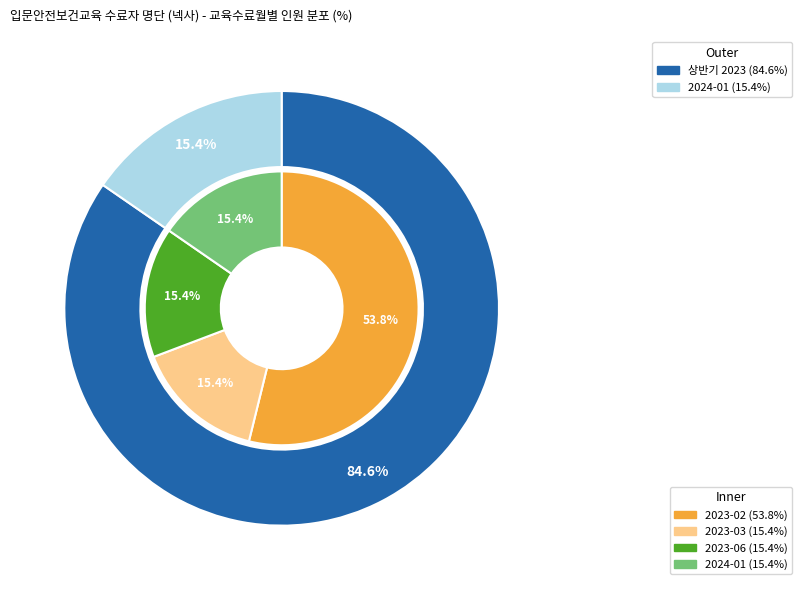

Rank the categories by value from lowest to highest.

2023-03, 2023-06, 2024-01, 2023-02